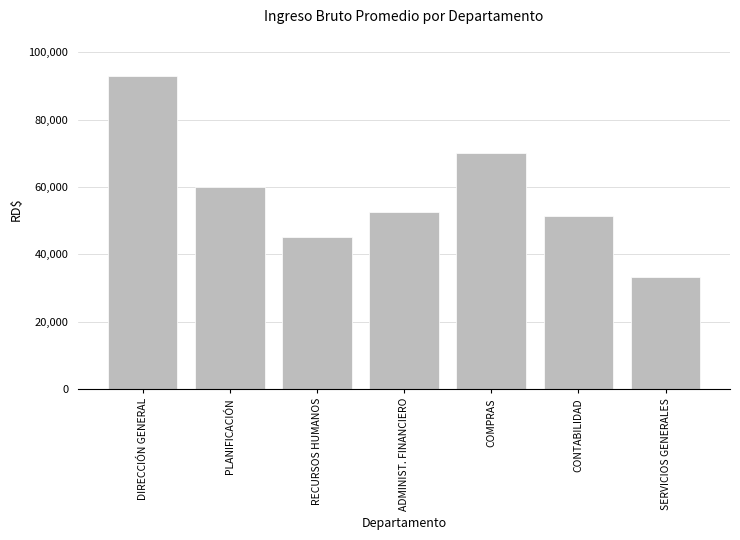

The value at COMPRAS is 37687. True or false?

False